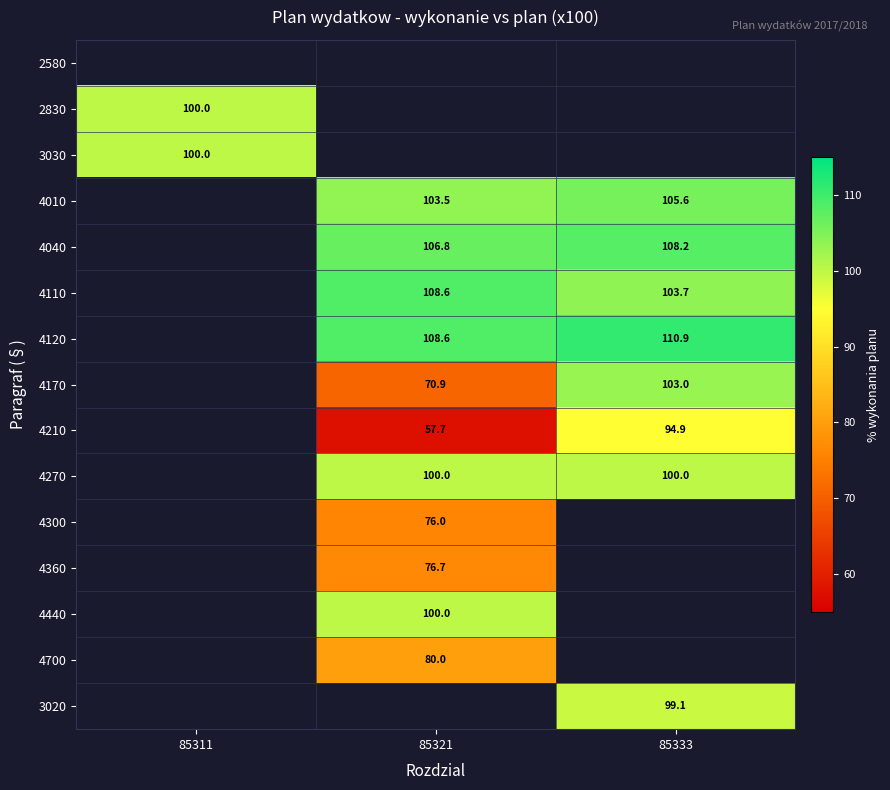

Is the value of 4300 at 85321 greater than the value of 4040 at 85321?

No